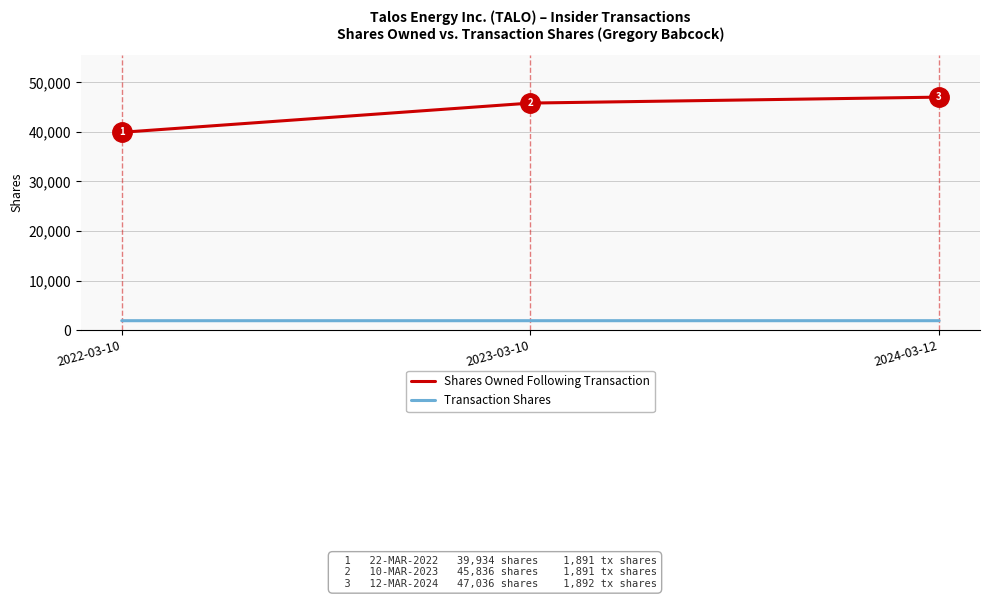

Is it true that Shares Owned Following Transaction equals 45836 at 2023-03-10?

True